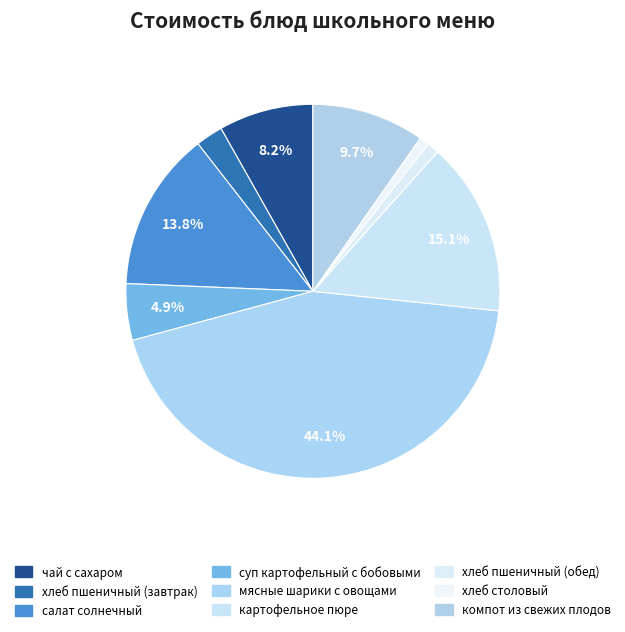

To the nearest percent, what percentage of the pie is компот из свежих плодов?

10%